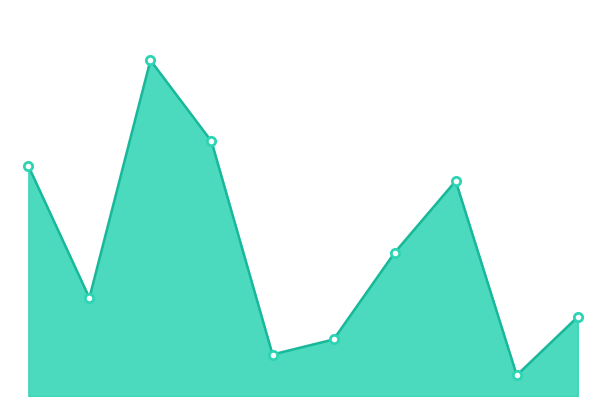

At which category does the chart reach its minimum across all series?

SMKS HARAPAN MANDIRI